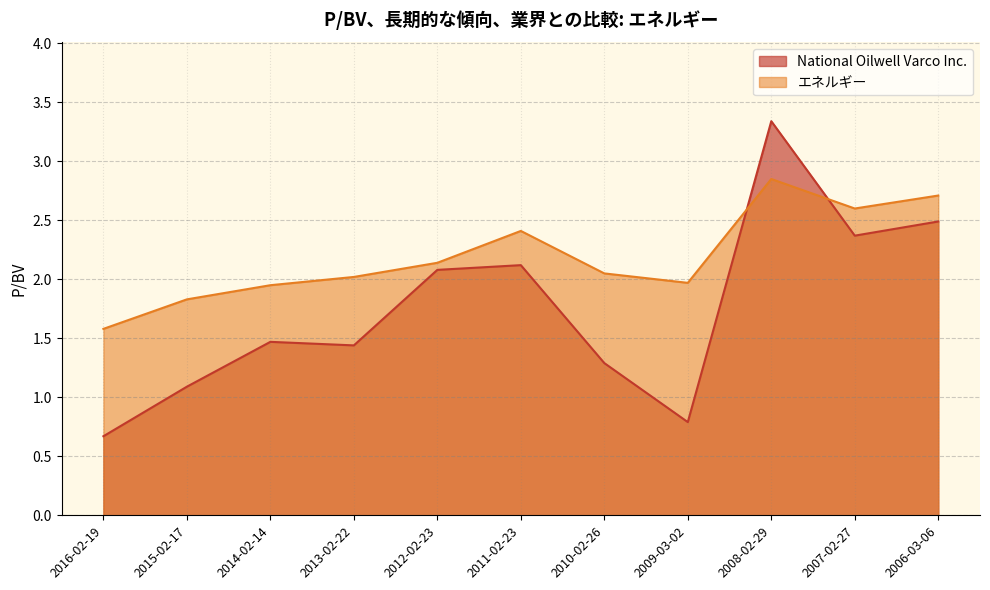

What position from the right is 2012-02-23?

7